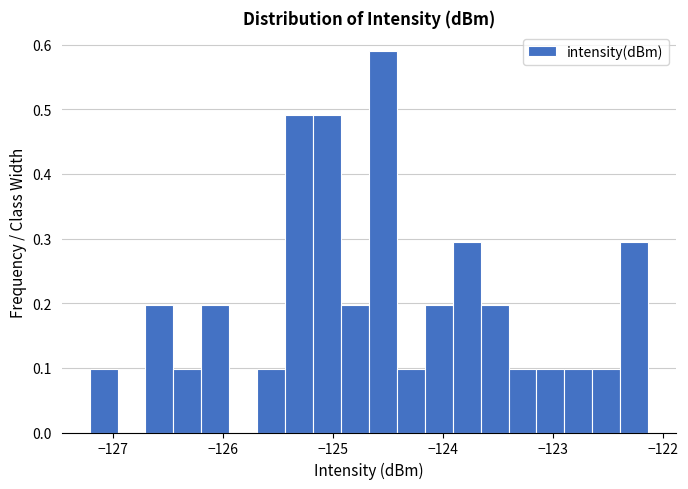

Around what value on the x-axis is the tallest bar? Give the approximate position of its centre, as read against the axis.

-124.5